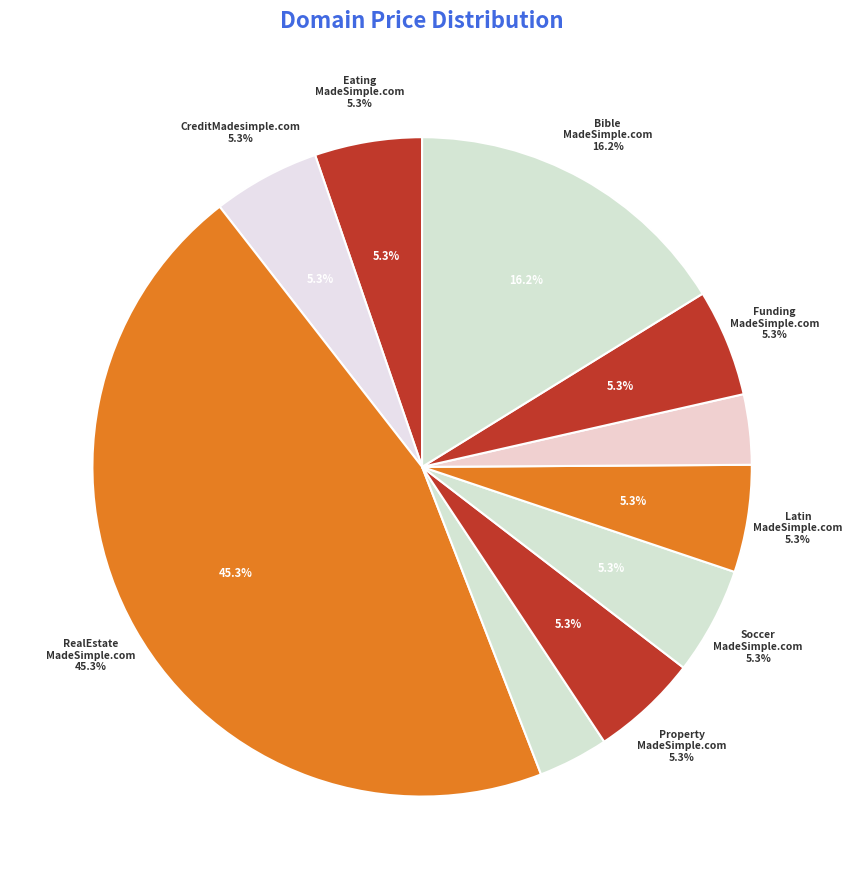

Count the number of slices in the pie.

10